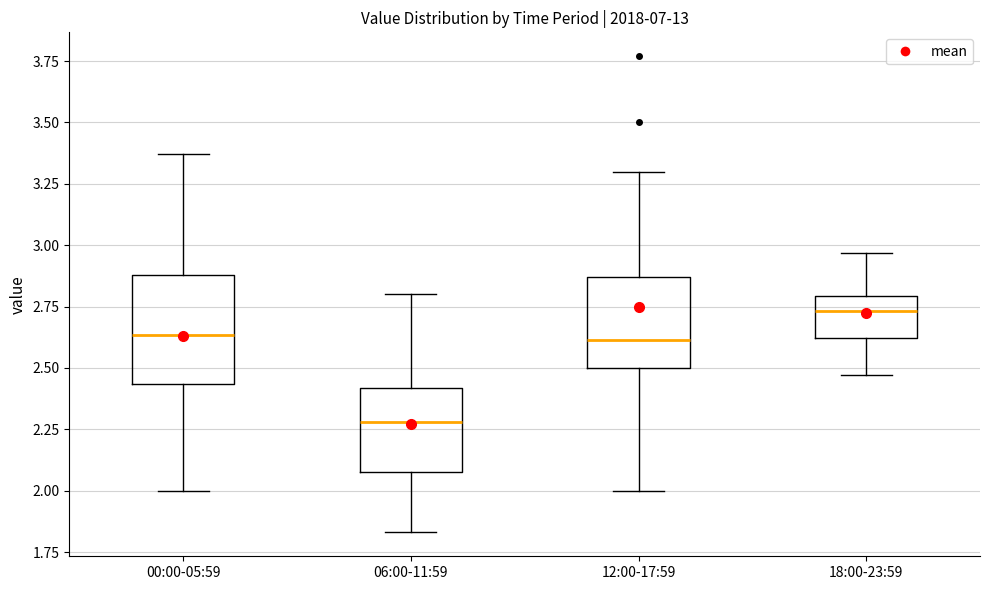

Reading left to right, transcribe this box plot: for each box, give where its median line is, the range the box spans, and where its two whiskers end, as read against the y-axis. The values are not printed on the chart, so give them approximately, as read against the axis.

00:00-05:59: median 2.65, box 2.45 to 2.90, whiskers 2.00 to 3.35
06:00-11:59: median 2.30, box 2.10 to 2.40, whiskers 1.85 to 2.80
12:00-17:59: median 2.60, box 2.50 to 2.85, whiskers 2.00 to 3.30
18:00-23:59: median 2.75, box 2.60 to 2.80, whiskers 2.45 to 2.95